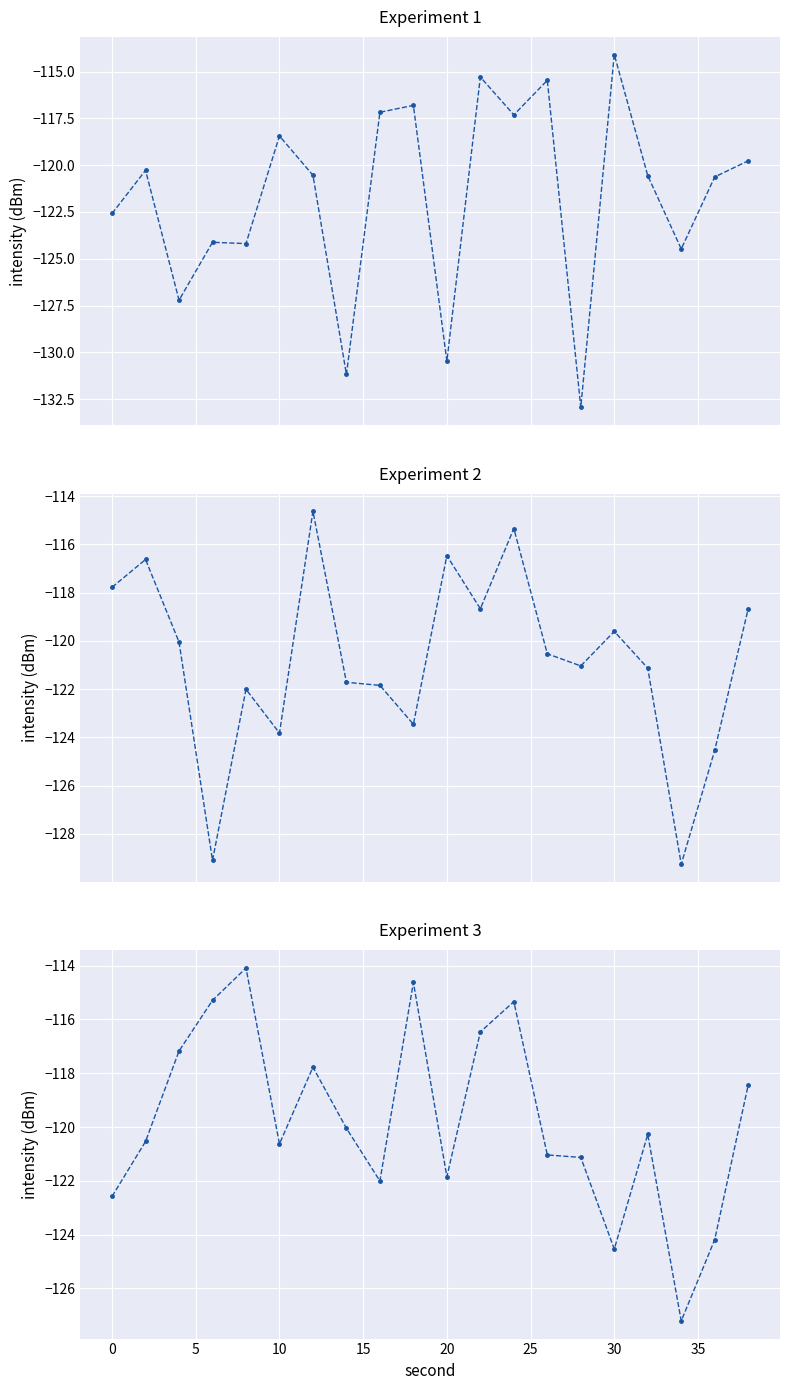

What is the maximum value for intensity(dBm) - Segment 3?

-114.1